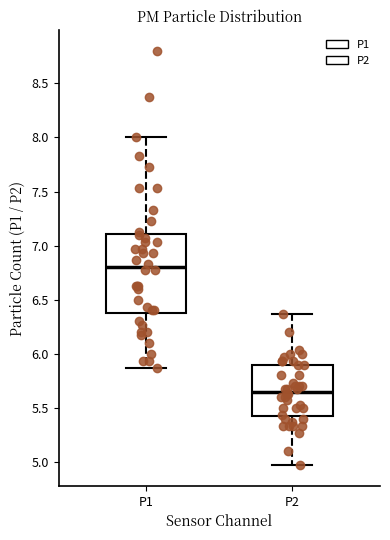

Where does the median line of the box for P2 sit on the y-axis? The values are not printed on the chart, so give them approximately, as read against the axis.

5.65